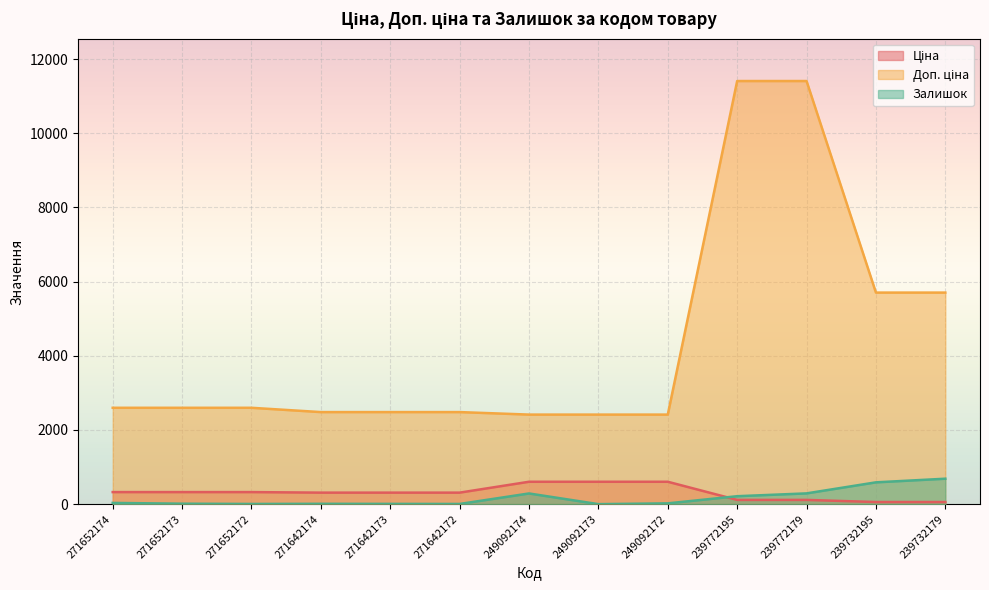

True or false: Ціна and Доп. ціна cross at least once.

False